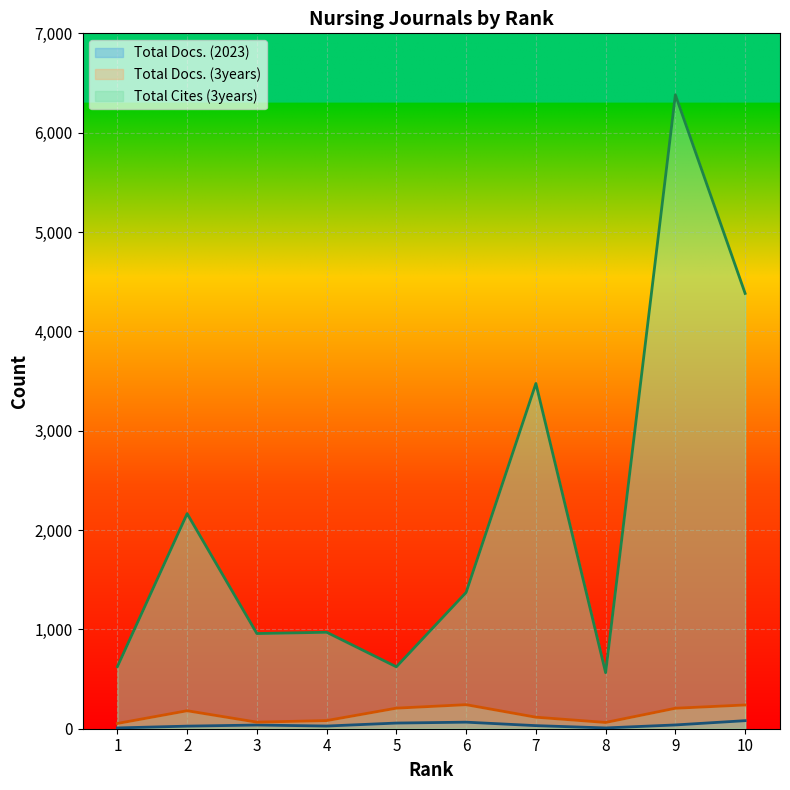

At how many categories does at least one series exceed 282?

10